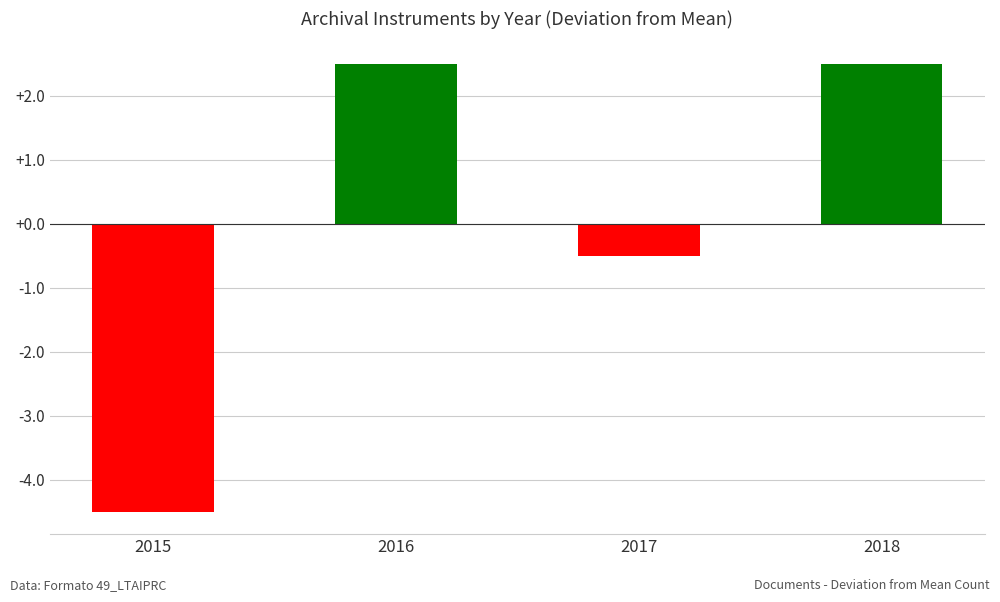

Is it true that the value at 2016 is 3.5?

False